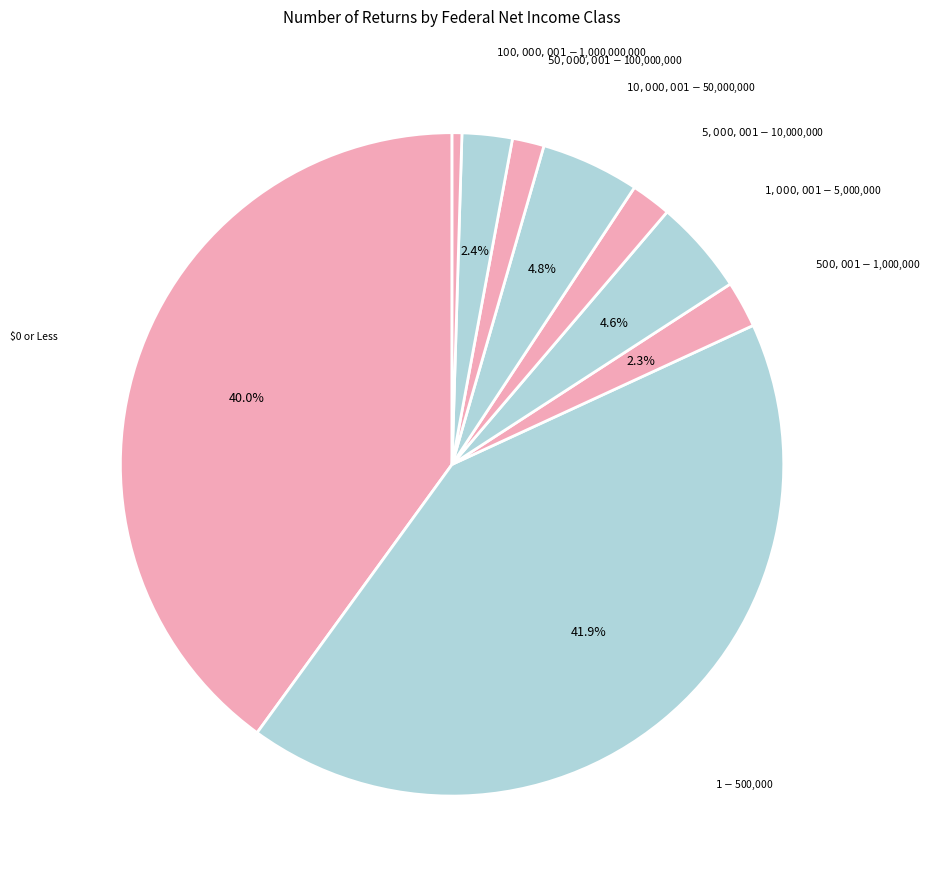

Does any single category account for the majority?

No